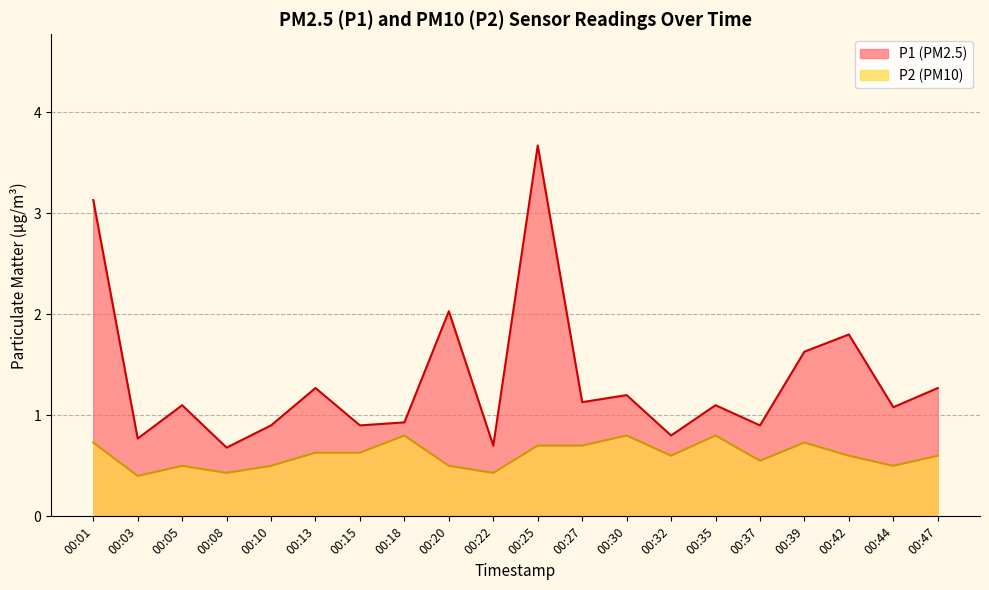

Rank the series by their maximum value, from lowest to highest.

P2 (PM10), P1 (PM2.5)